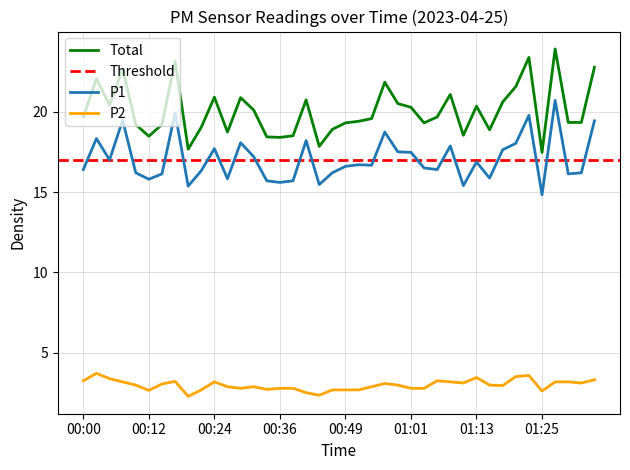

True or false: P1 has more than 2 interior local peaks.

True